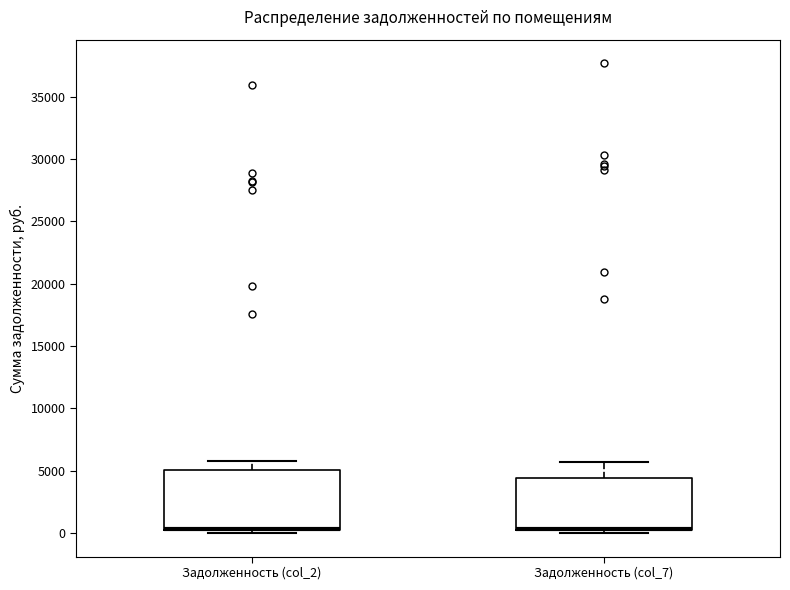

Which box is the tallest, from its lower edge to its upper edge?

Задолженность (col_2)